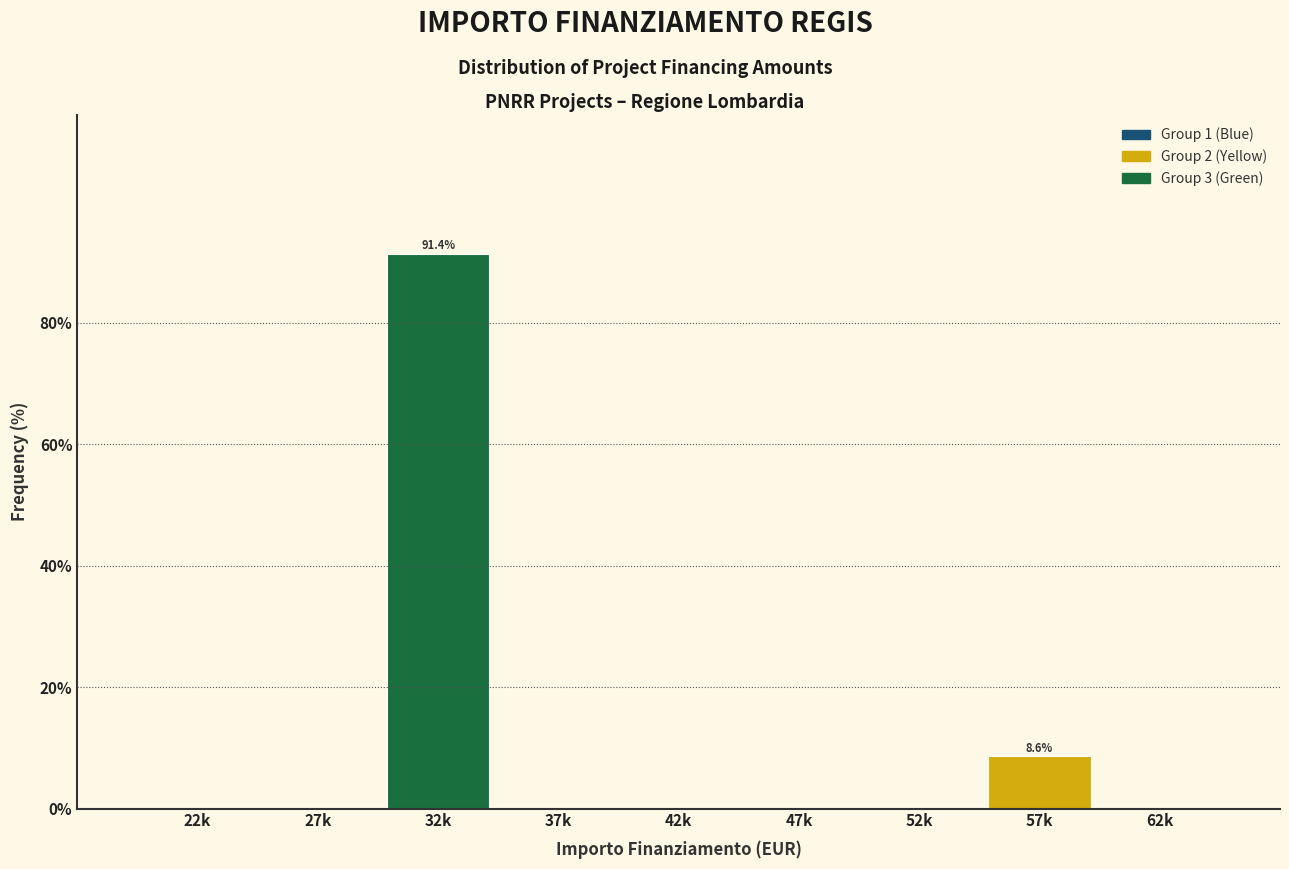

Reading left to right, transcribe all the data shown in this chart.

22k=0.0	27k=0.0	32k=91.4	37k=0.0	42k=0.0	47k=0.0	52k=0.0	57k=8.6	62k=0.0